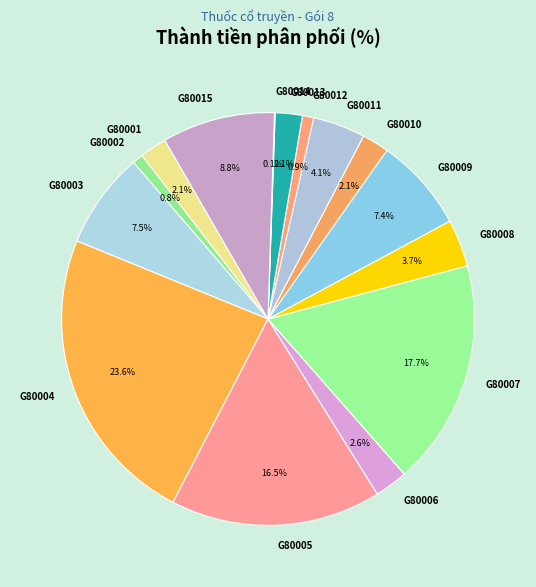

Does any single category account for the majority?

No